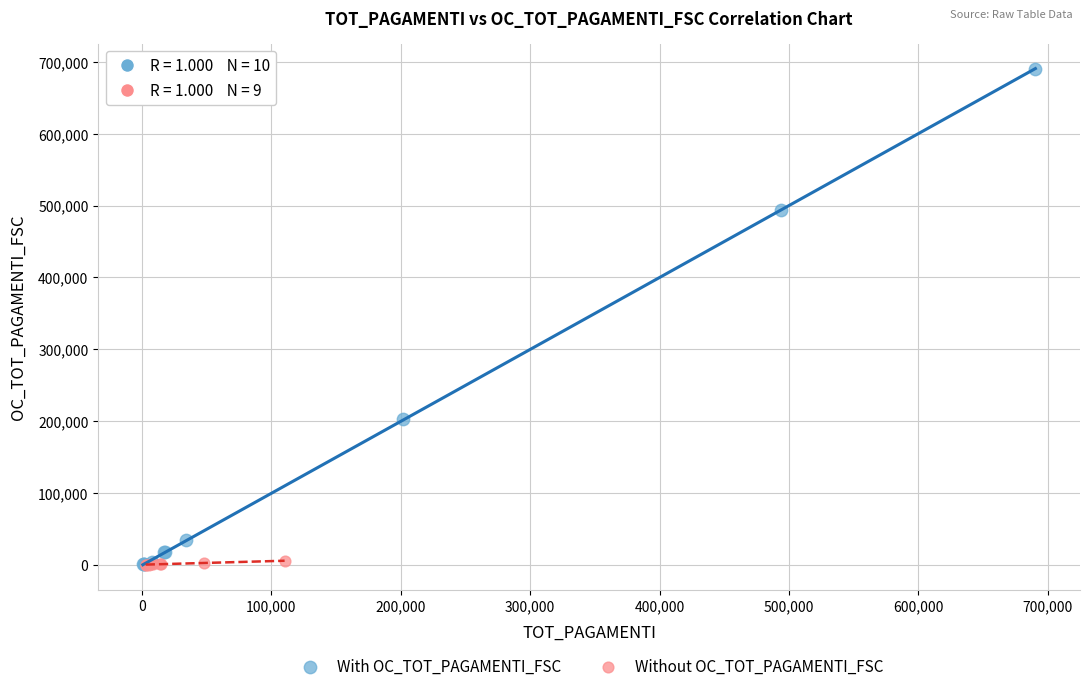

Which series has the largest Y range (max minus min)?

With OC_TOT_PAGAMENTI_FSC